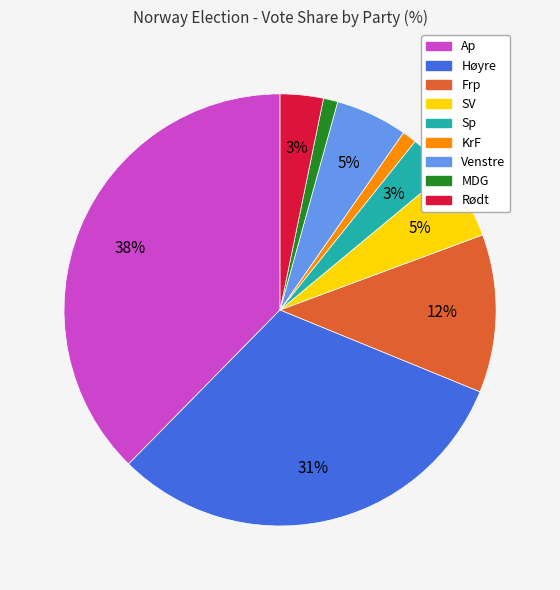

Is there a majority slice in this chart?

No